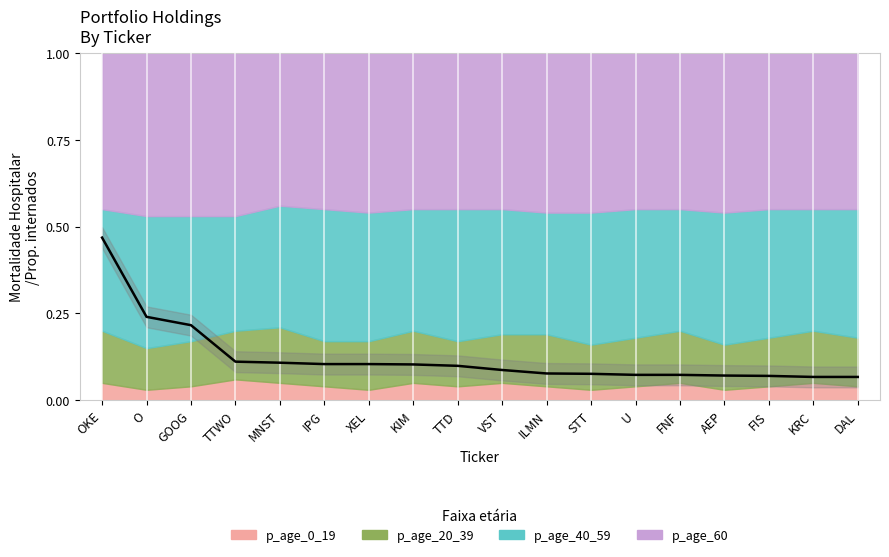

True or false: the data has more than 1 interior local peaks.

False